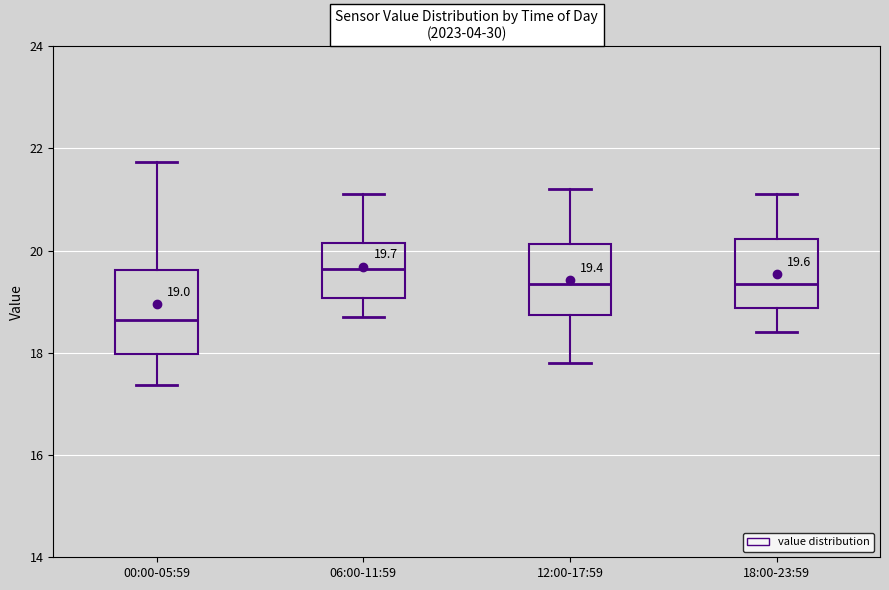

Which box has the lowest median line?

00:00-05:59